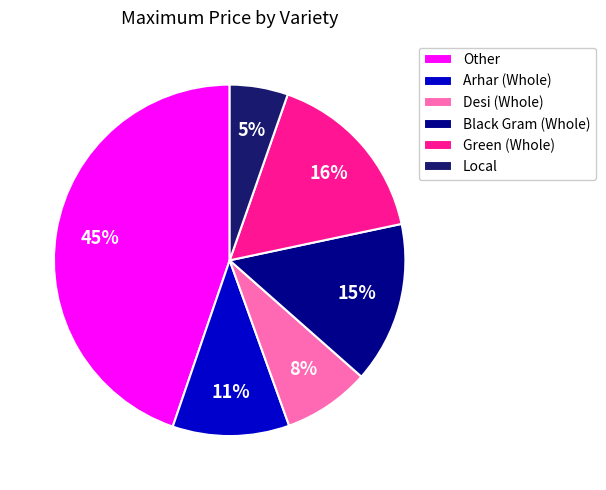

The Other slice represents 45% of the pie. True or false?

True